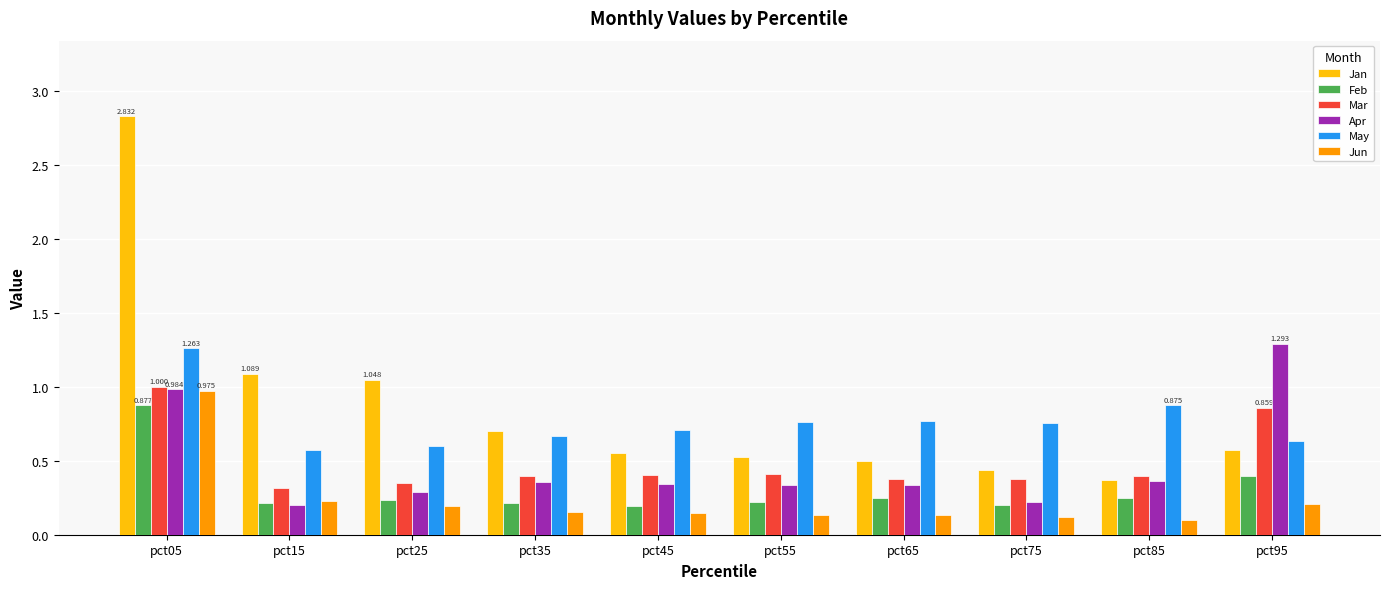

What is the total value across all series at pct25?

2.7